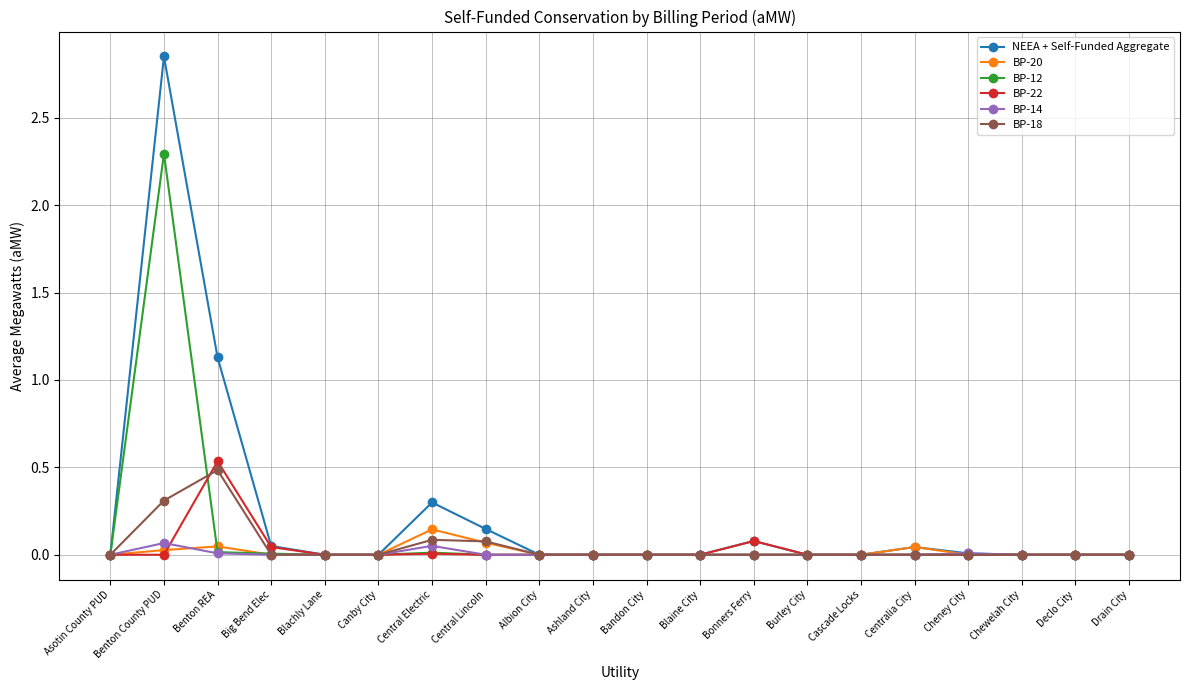

List the series in order of their peak value, highest first.

NEEA + Self-Funded Aggregate, BP-12, BP-22, BP-18, BP-20, BP-14